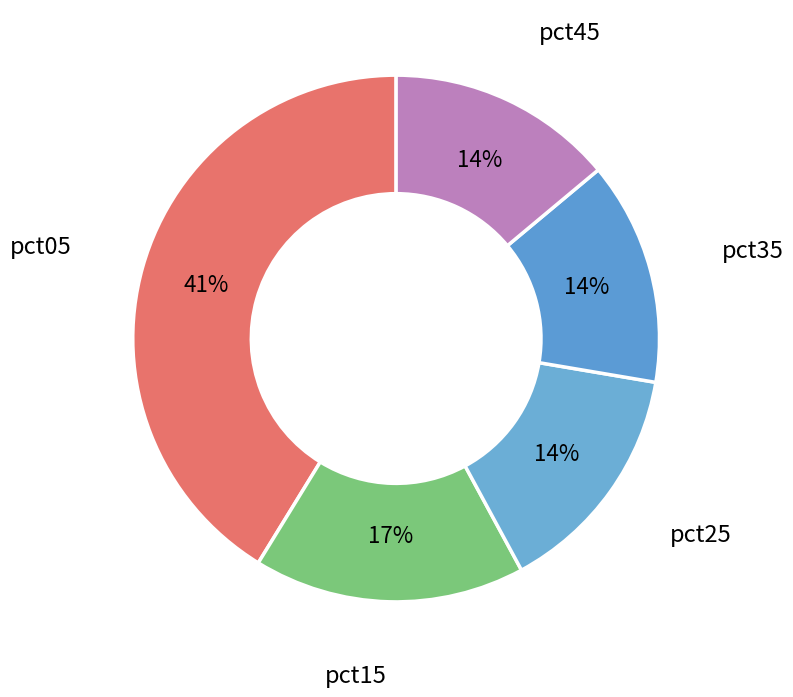

Count the number of slices in the pie.

5